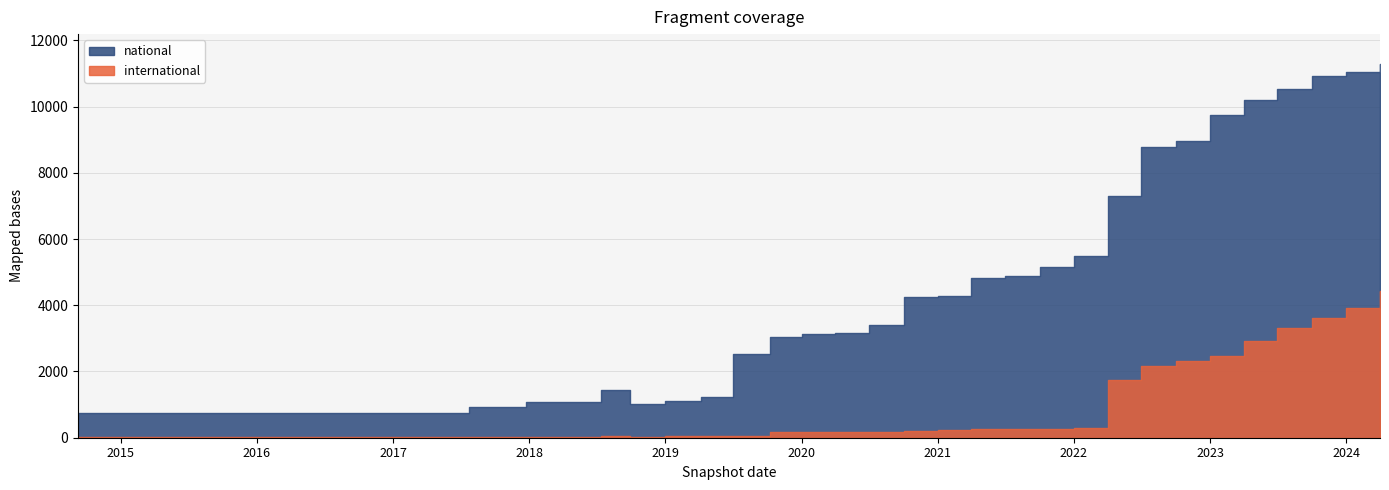

Where is the first local minimum for national?

2018-09-28